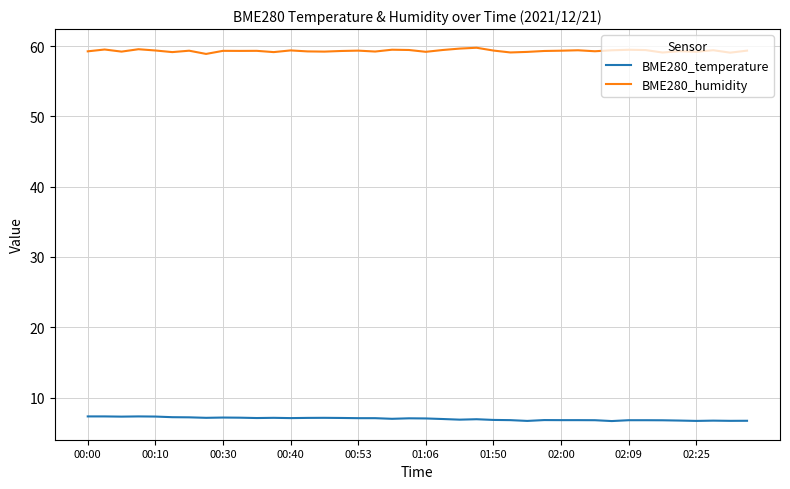

What is the difference between the maximum and minimum values in the BME280_humidity series?

0.9